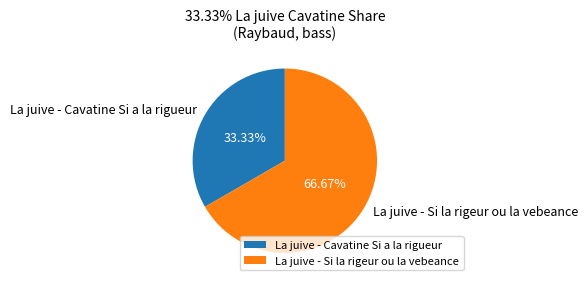

To the nearest percent, what is the difference between the La juive - Cavatine Si a la rigueur and La juive - Si la rigeur ou la vebeance slice percentages?

33%